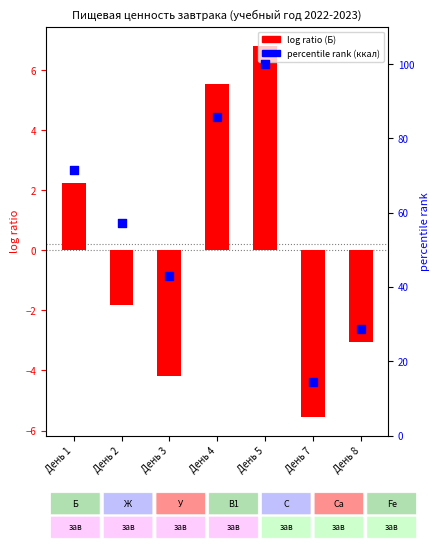

Which series has the largest total across all categories?

percentile rank